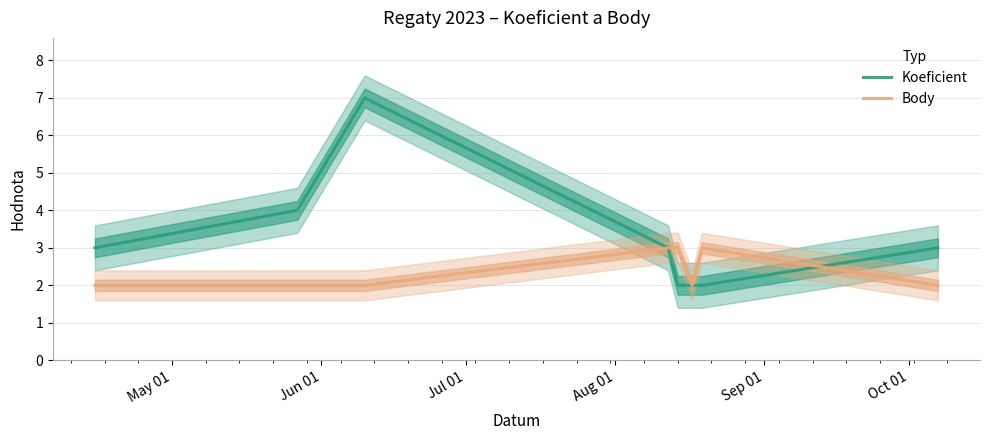

How many lines are shown in the chart?

2